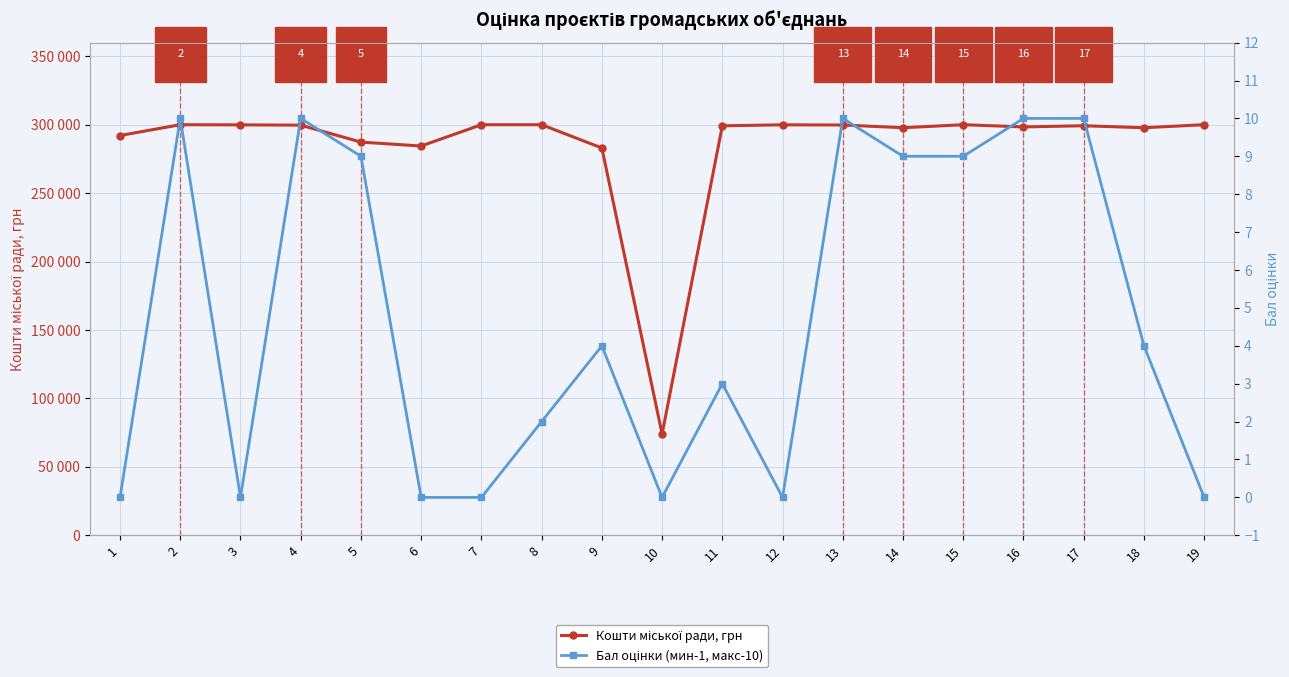

Which category has the lowest value across all series?

1